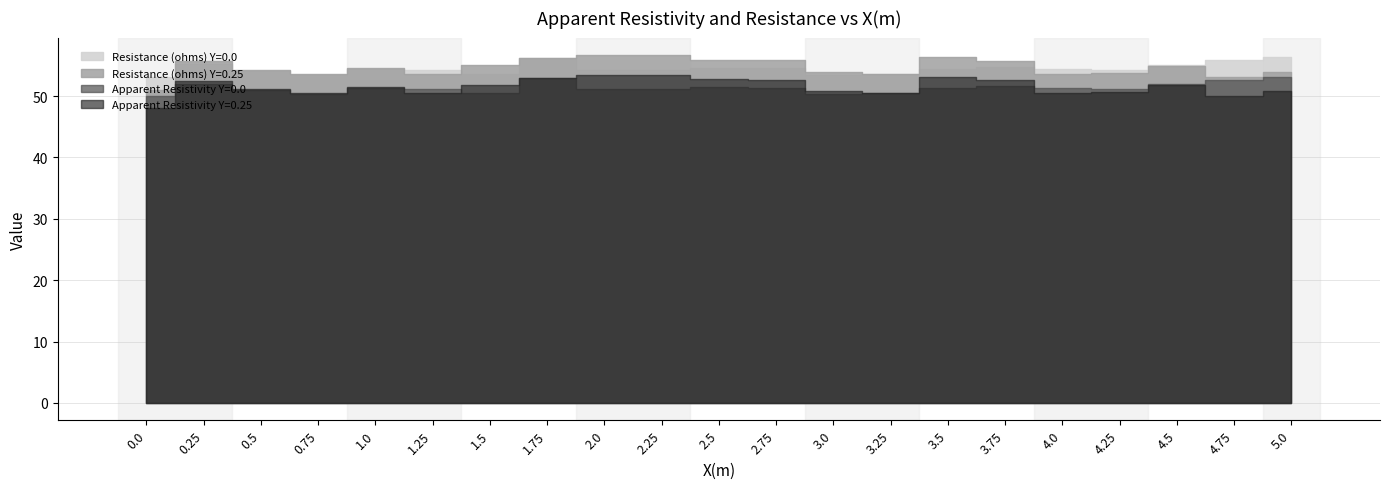

How many distinct data groups are displayed?

4